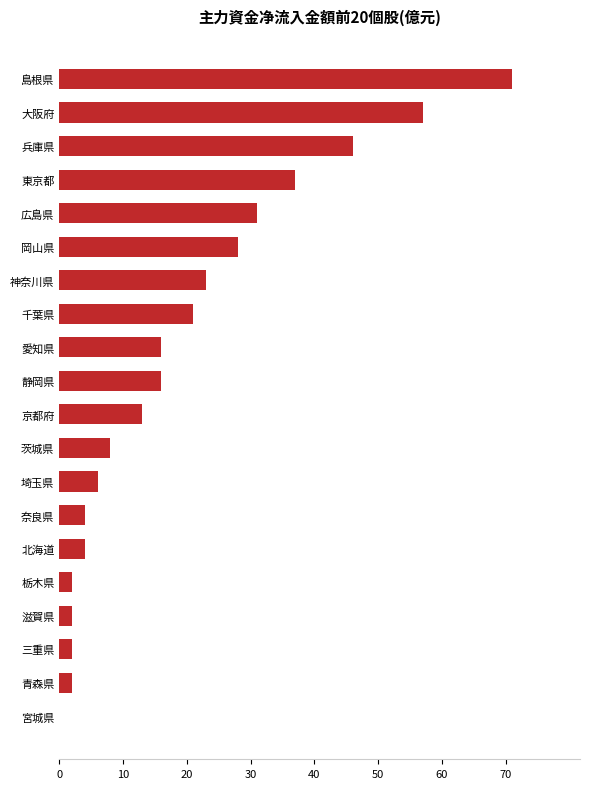

Are the bars horizontal?

Yes